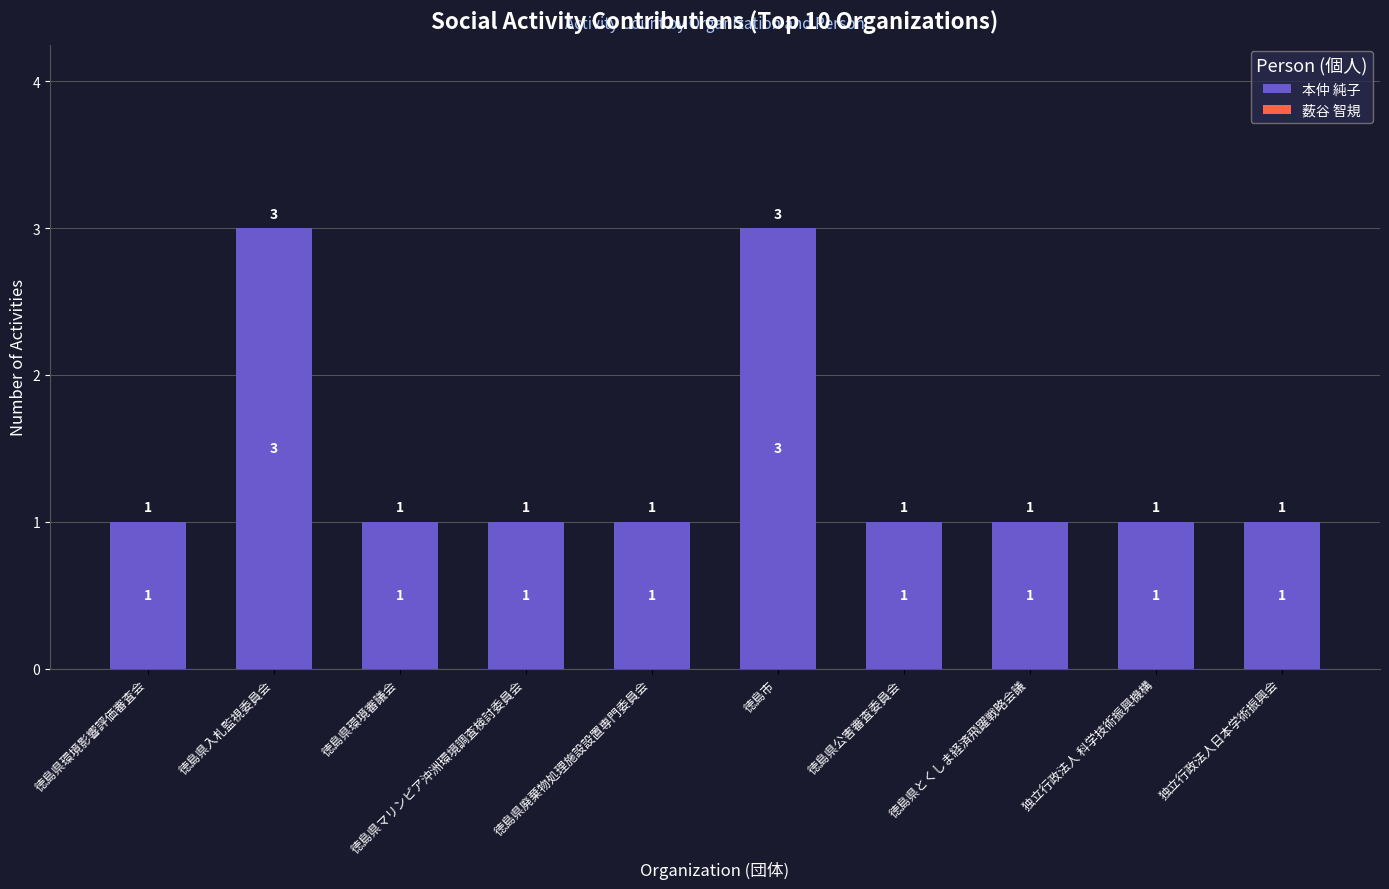

What is the label of the 7th bar from the left?

徳島県公害審査委員会